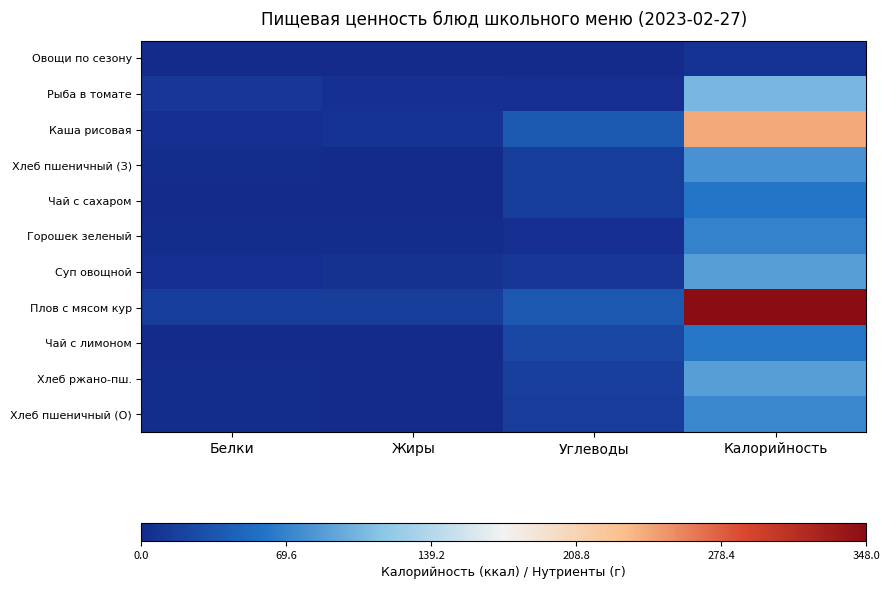

At how many categories does at least one series exceed 184?

1